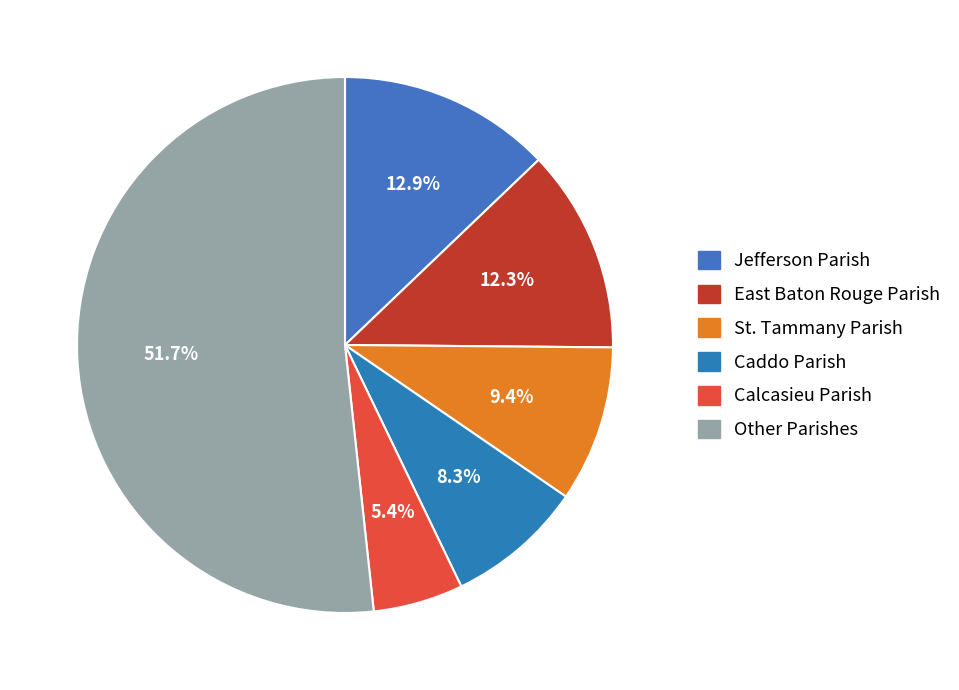

To the nearest percent, what is the average slice percentage?

17%